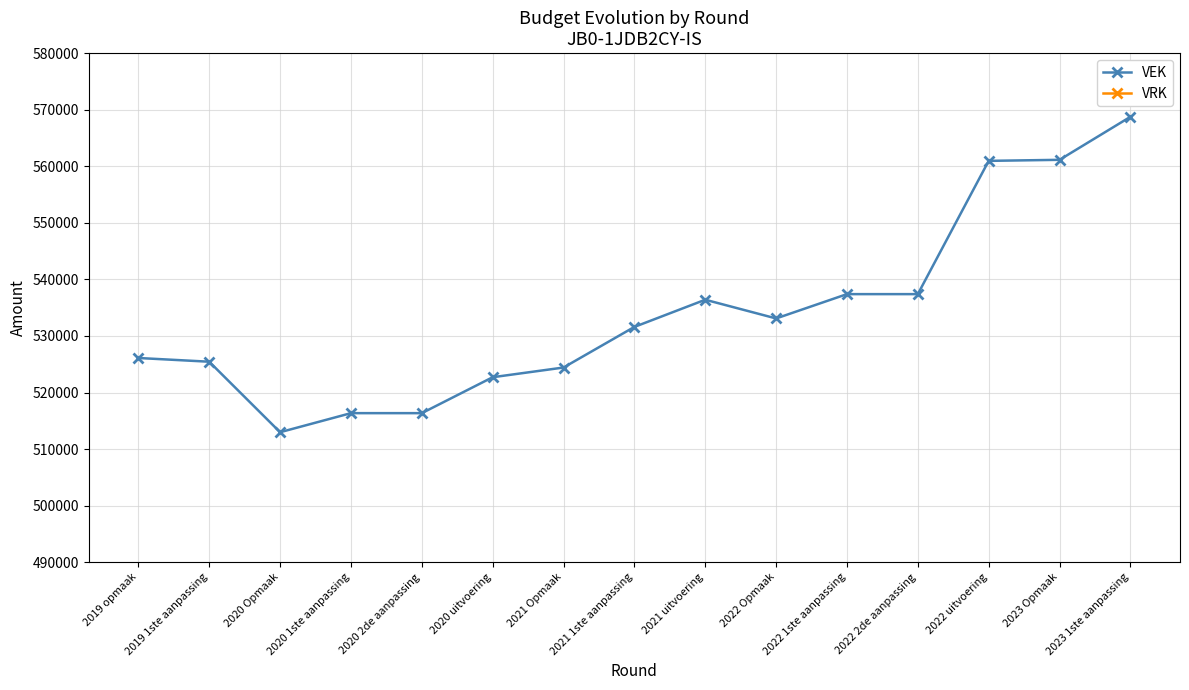

How many lines are shown in the chart?

2